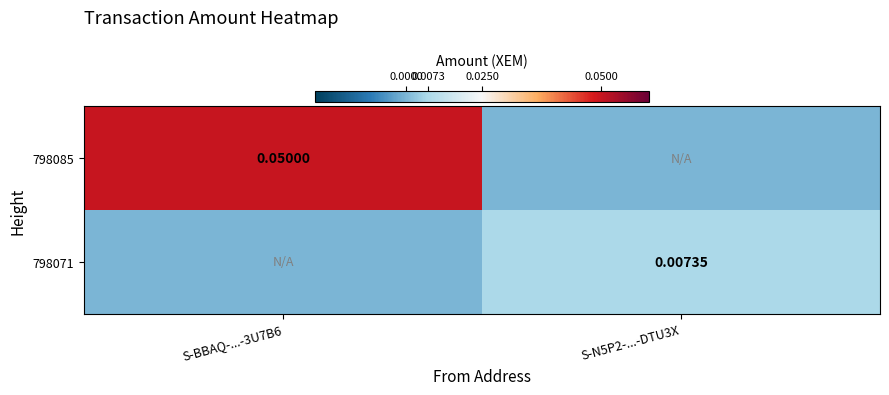

Is the value of 798085 at S-BBAQ-...-3U7B6 greater than the value of 798071 at S-N5P2-...-DTU3X?

Yes